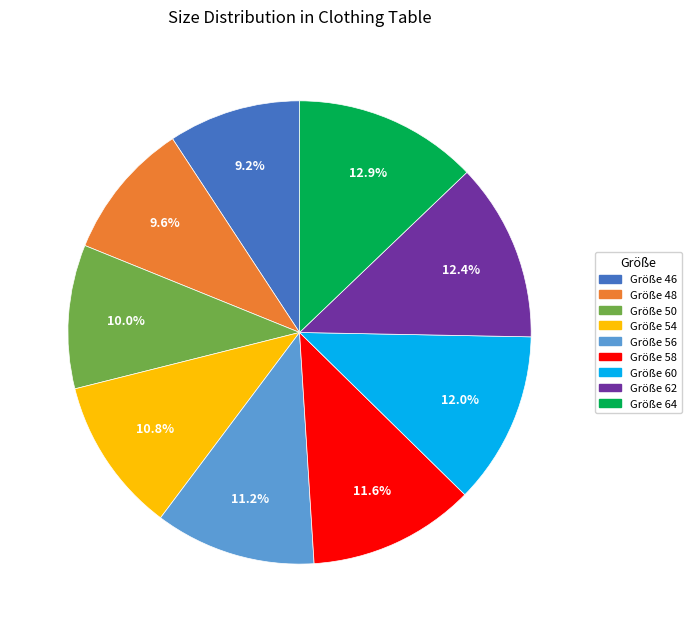

Is the sum of Größe 50 and Größe 46 greater than half?

No